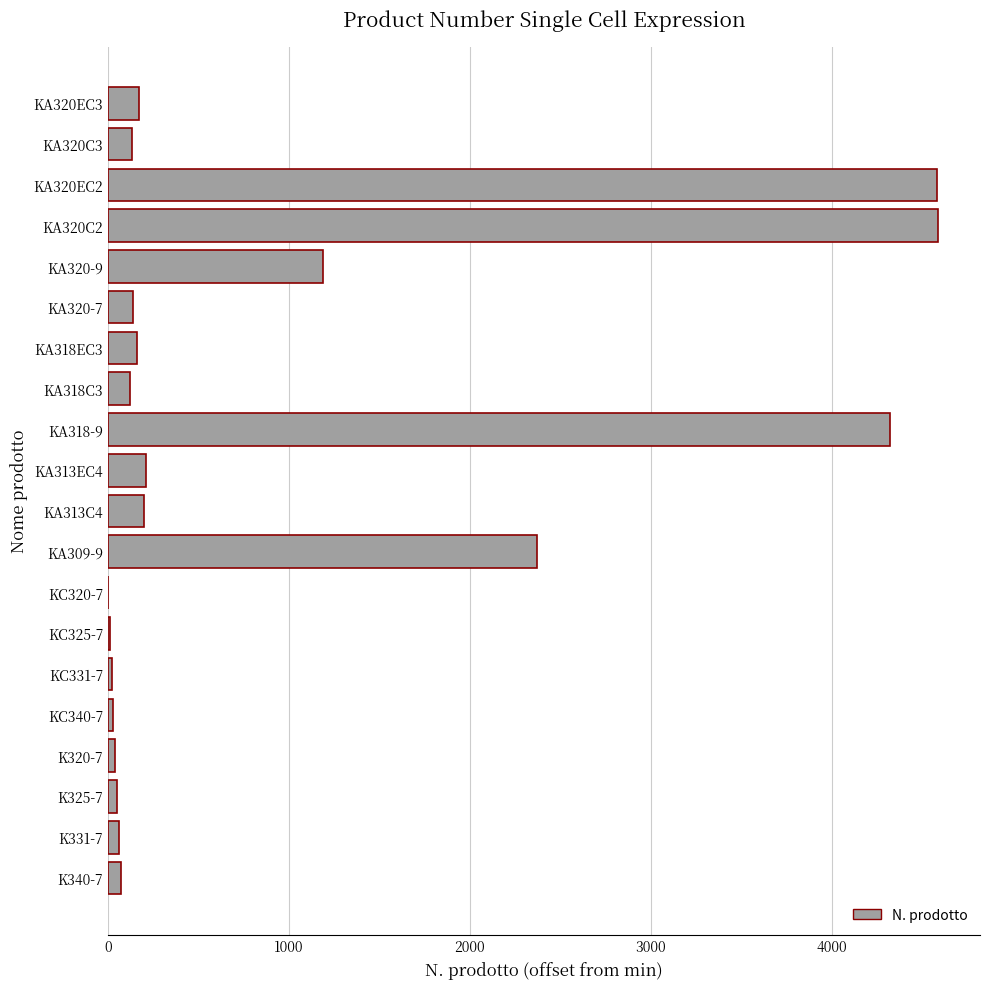

How many data points does each series have?

20